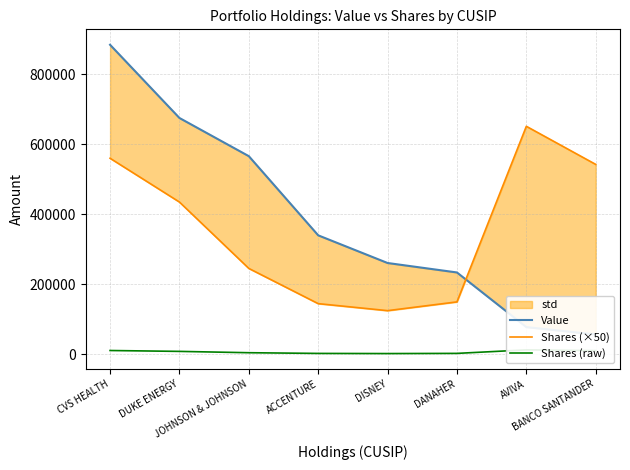

Reading left to right, what are all the values shown in this chart?

Value: CVS HEALTH=884000	DUKE ENERGY=675000	JOHNSON & JOHNSON=566000	ACCENTURE=340000	DISNEY=261000	DANAHER=234000	AVIVA=78000	BANCO SANTANDER=57000
Shares (×50): CVS HEALTH=560000	DUKE ENERGY=435000	JOHNSON & JOHNSON=245500	ACCENTURE=145000	DISNEY=125000	DANAHER=150000	AVIVA=651250	BANCO SANTANDER=542500
Shares (raw): CVS HEALTH=11200	DUKE ENERGY=8700	JOHNSON & JOHNSON=4910	ACCENTURE=2900	DISNEY=2500	DANAHER=3000	AVIVA=13025	BANCO SANTANDER=10850